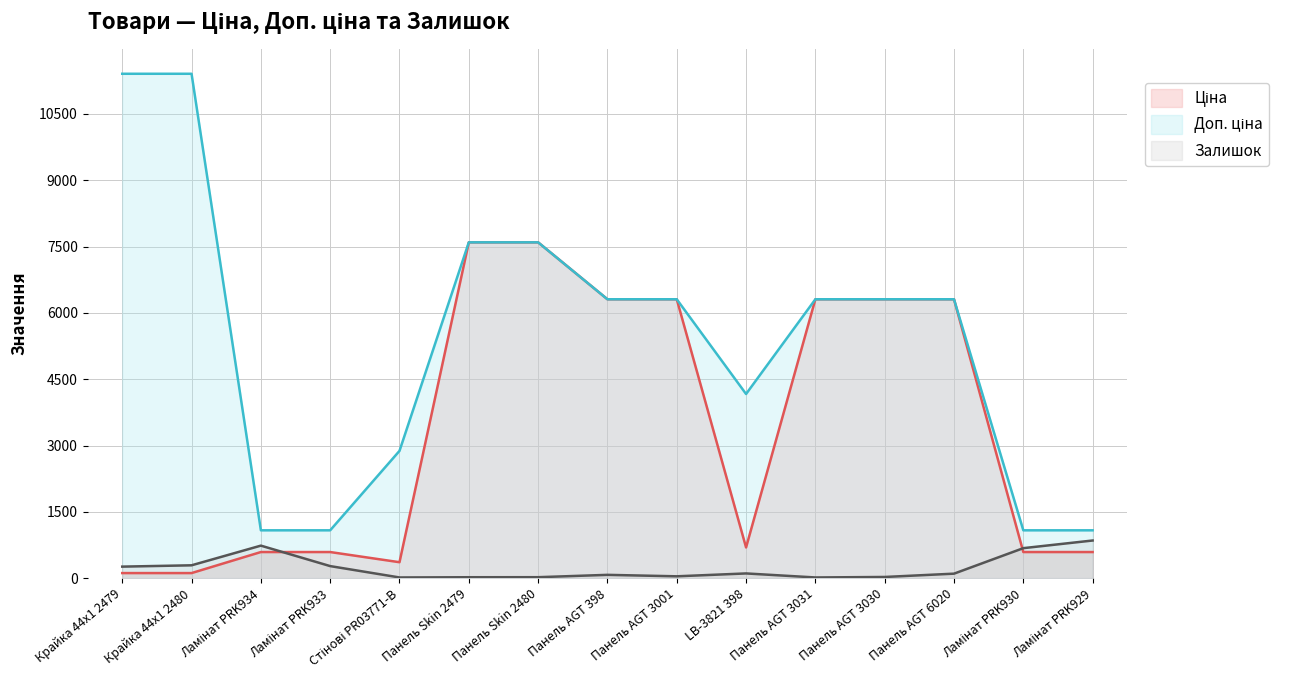

At how many categories does at least one series exceed 10178?

2